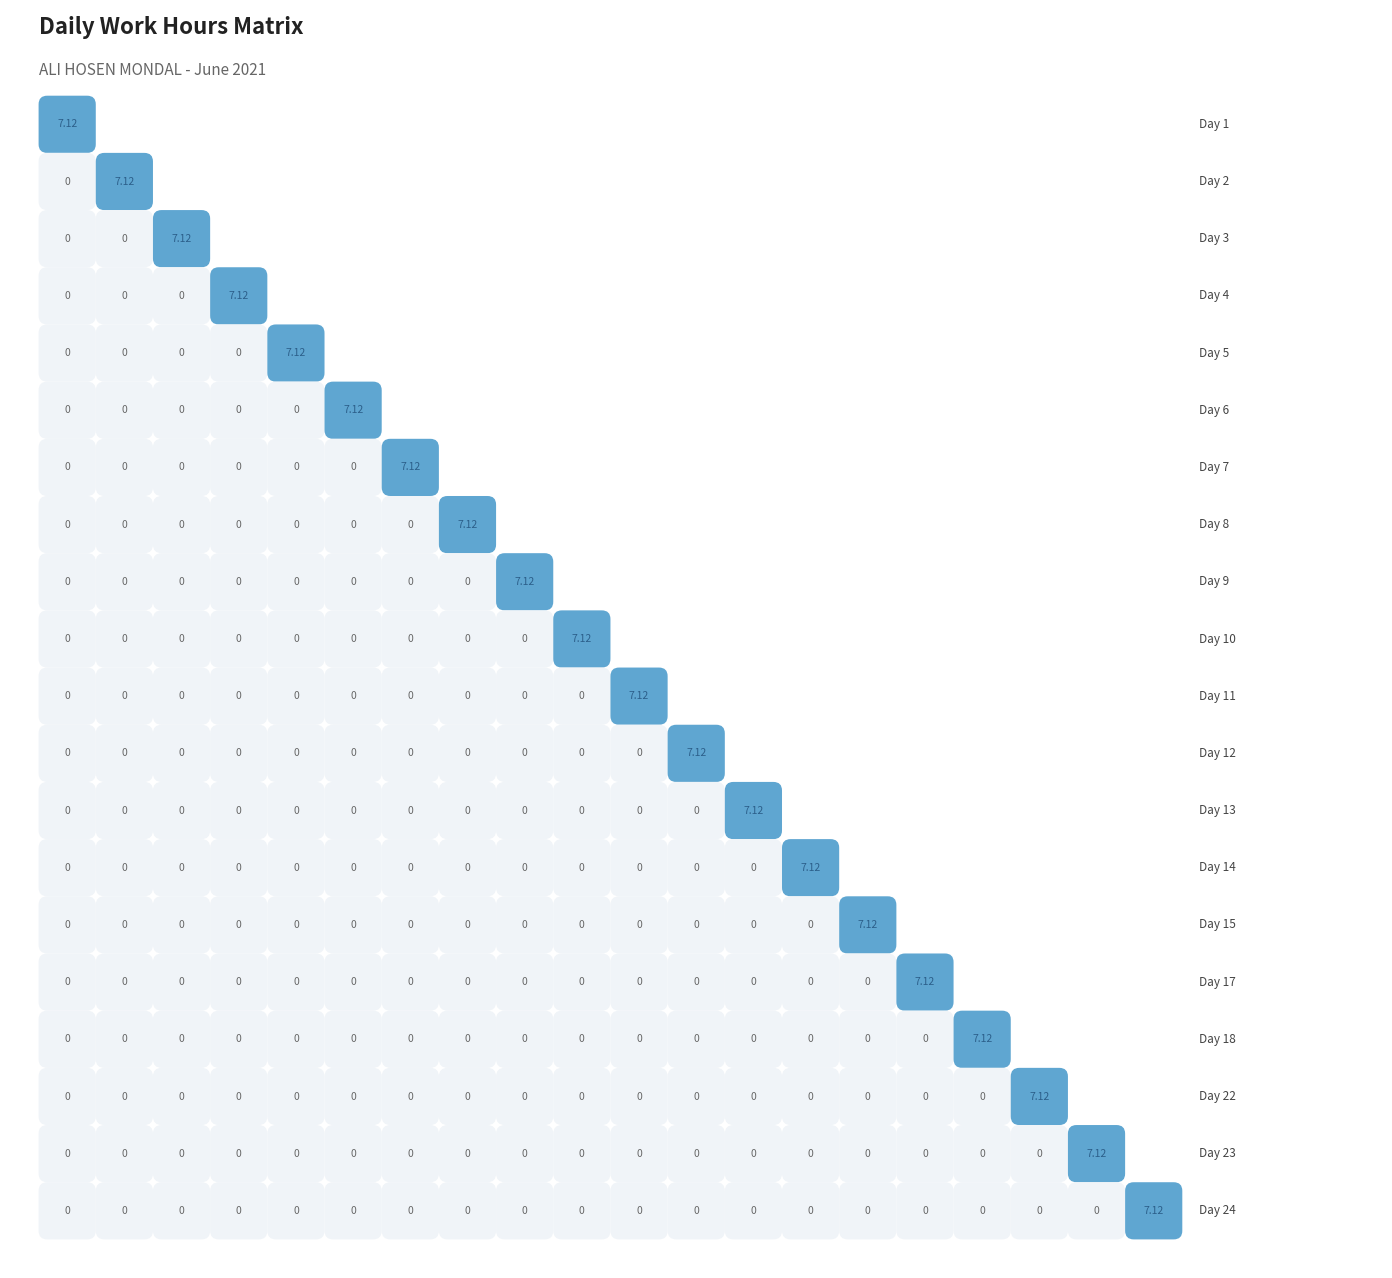

Is it true that 7 equals -4.9 at 8?

False